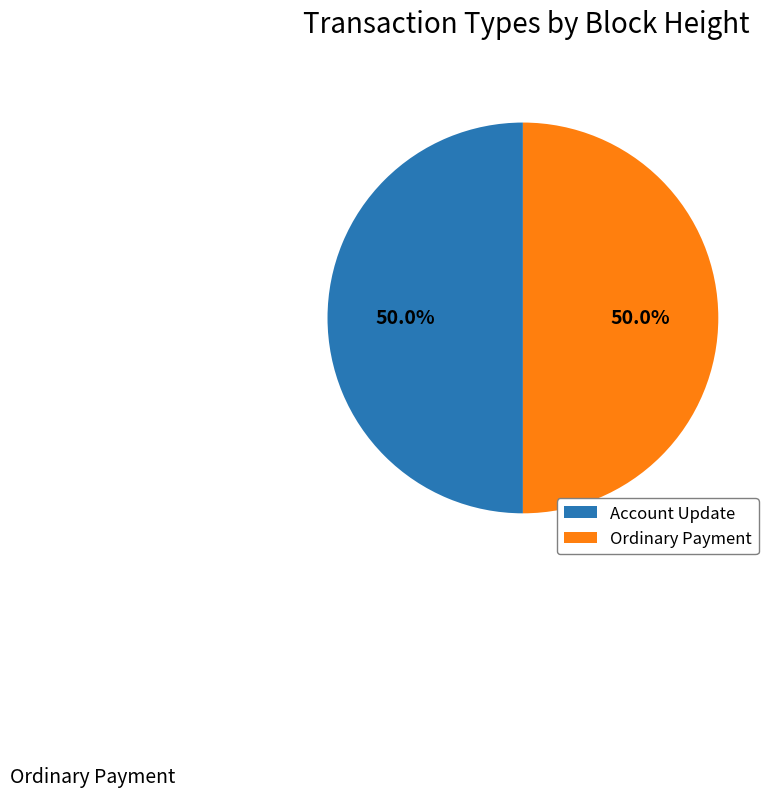

To the nearest percent, what is the combined percentage of Account Update and Ordinary Payment?

100%